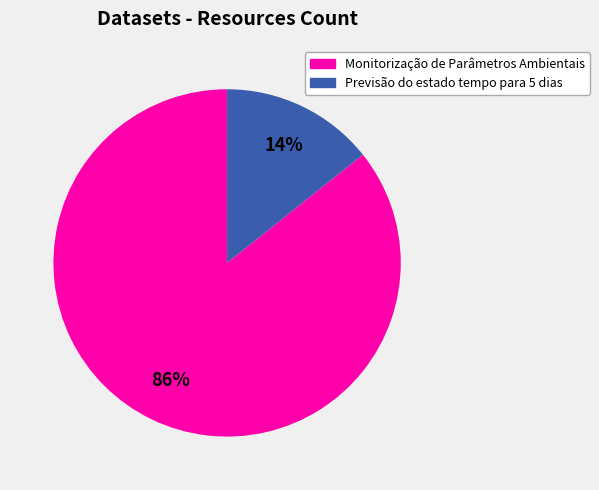

Combined, do Previsão do estado tempo para 5 dias and Monitorização de Parâmetros Ambientais account for over 50%?

Yes